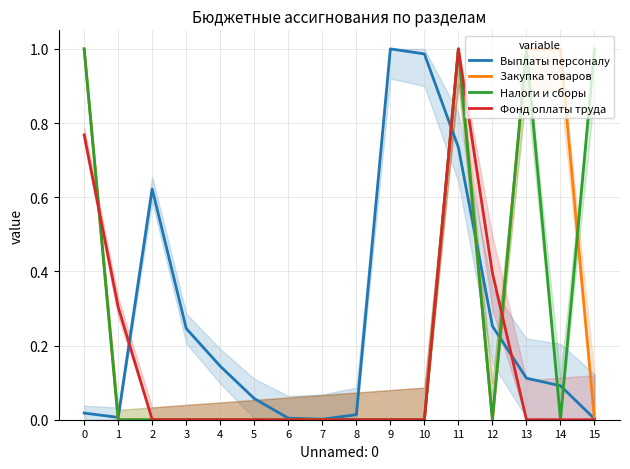

List the labels in order of Выплаты персоналу value, largest first.

9, 10, 11, 2, 12, 3, 4, 13, 14, 5, 0, 8, 1, 6, 15, 7